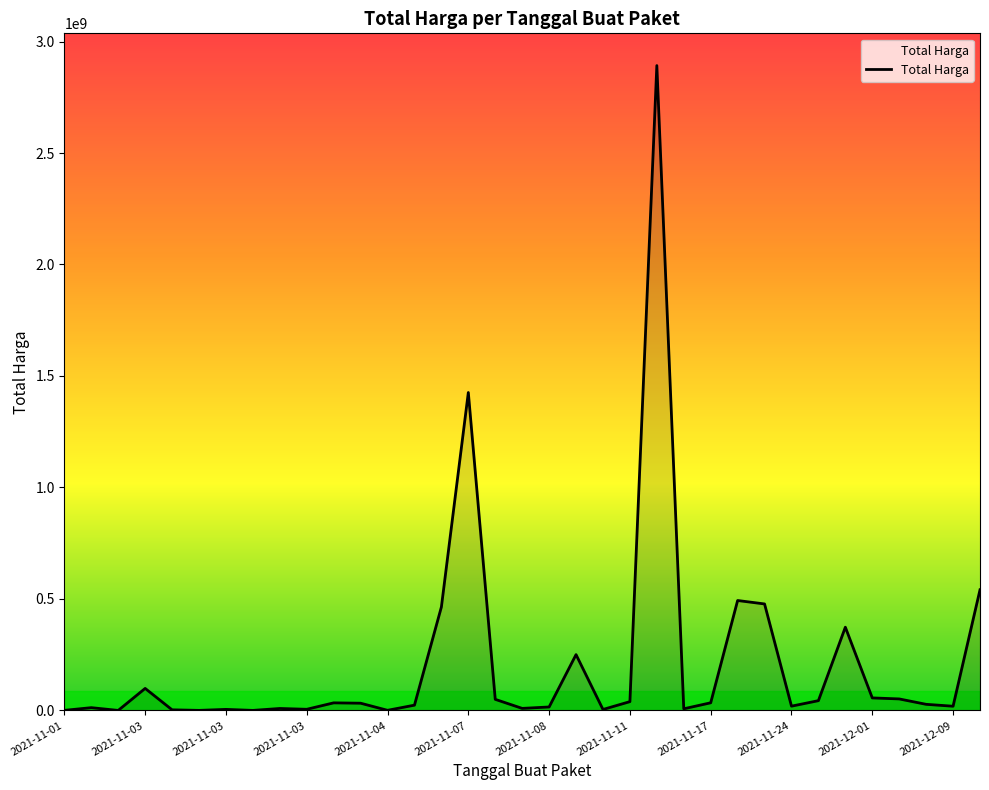

Does the chart display data point markers on the line(s)?

No